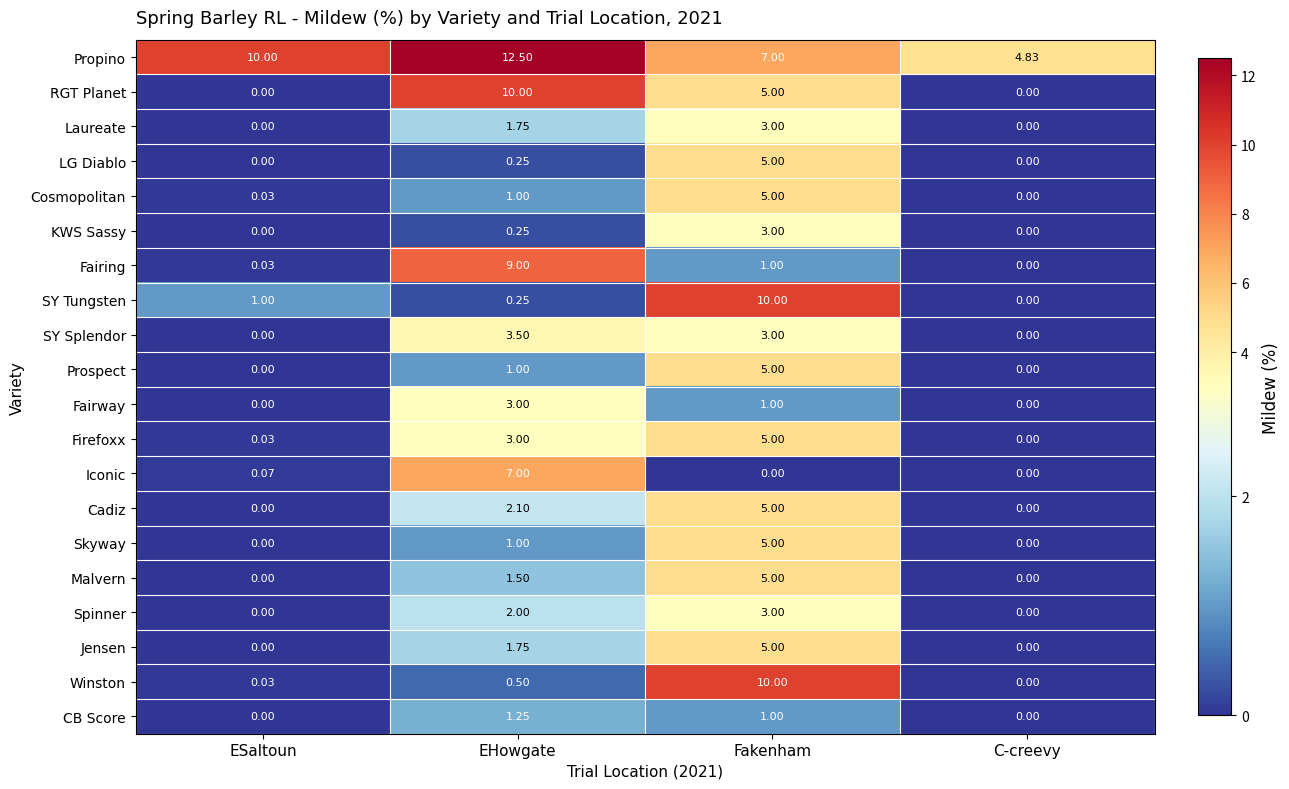

At which category is the sum across all series the highest?

Fakenham